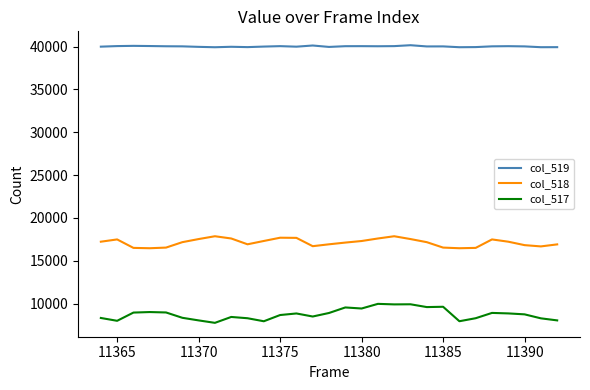

List the series in order of their peak value, lowest first.

col_517, col_518, col_519